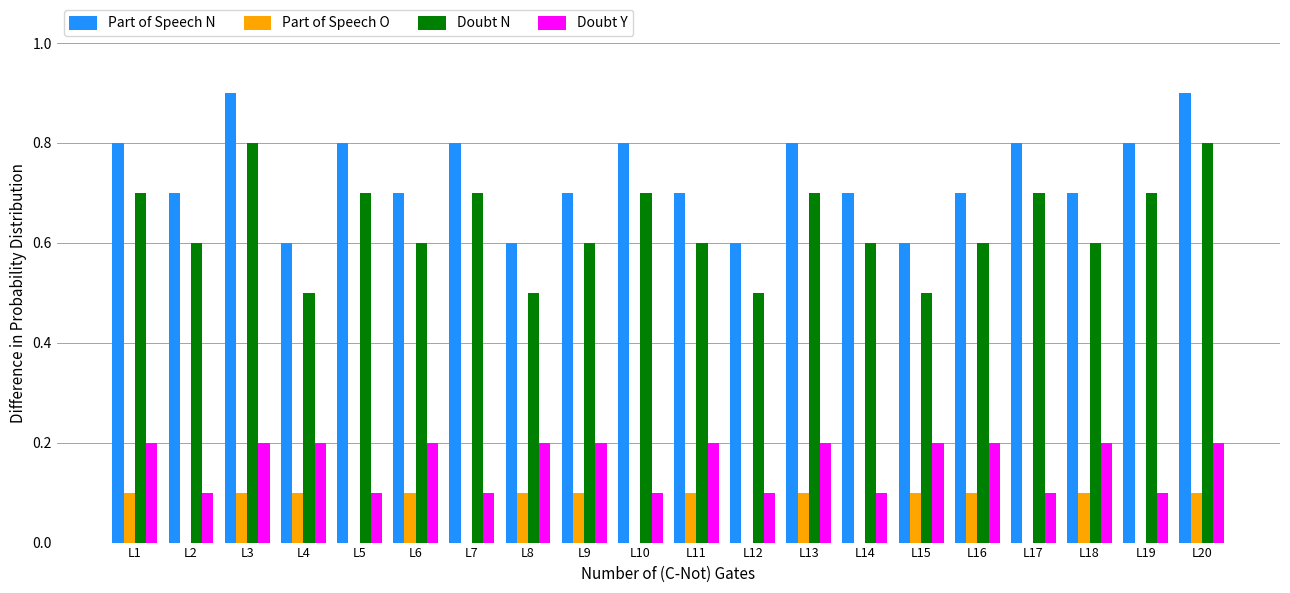

Which series has the largest total across all categories?

Part of Speech N